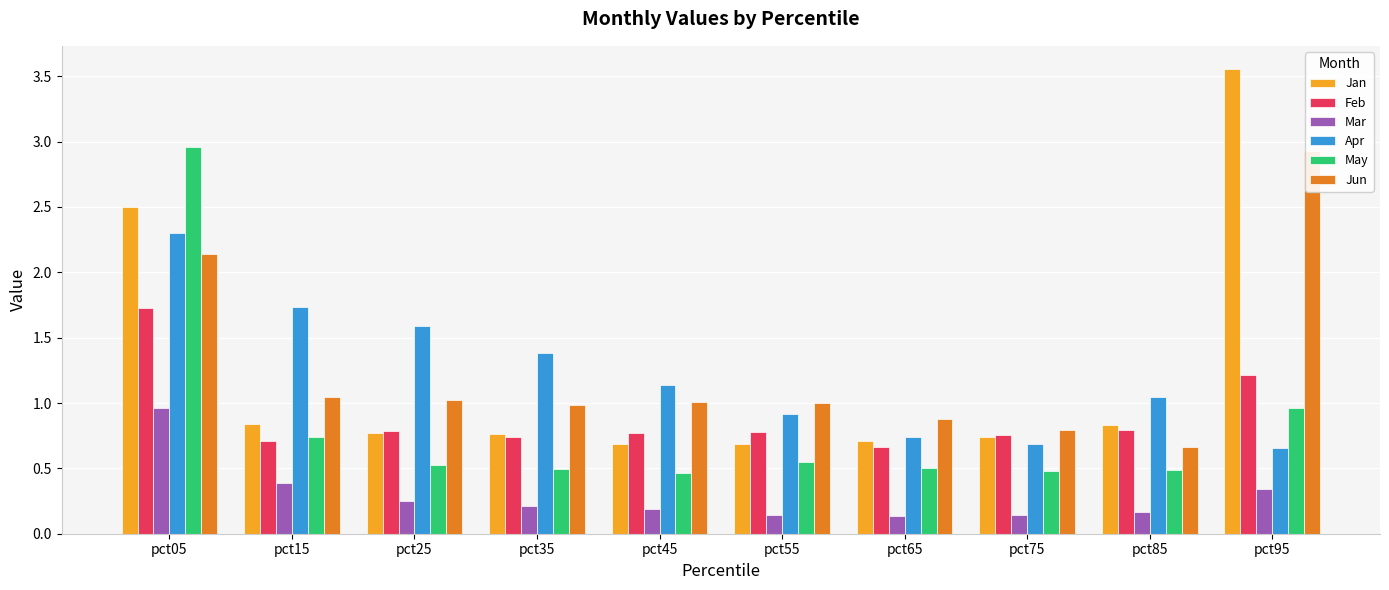

Does the chart contain stacked bars?

No